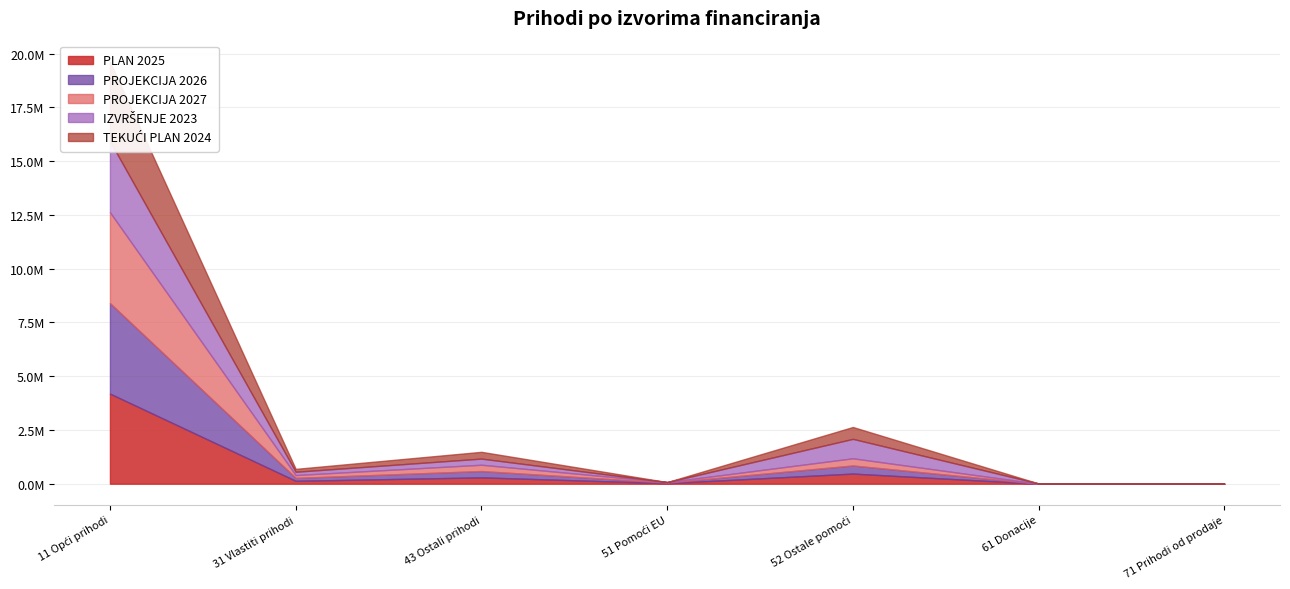

What are all the series names shown in the legend?

PLAN 2025, PROJEKCIJA 2026, PROJEKCIJA 2027, IZVRŠENJE 2023, TEKUĆI PLAN 2024